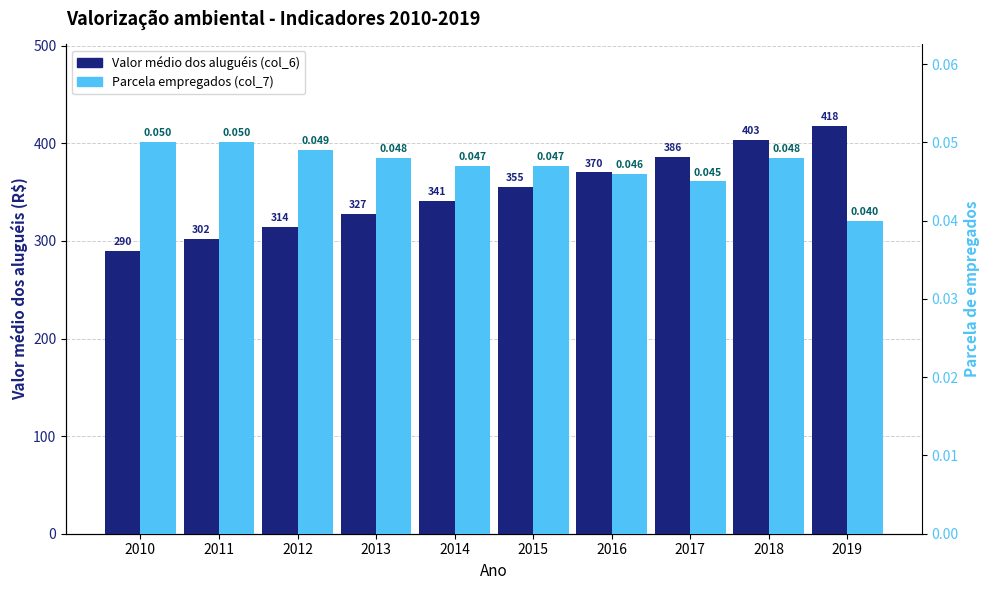

How many categories are shown in the chart?

10